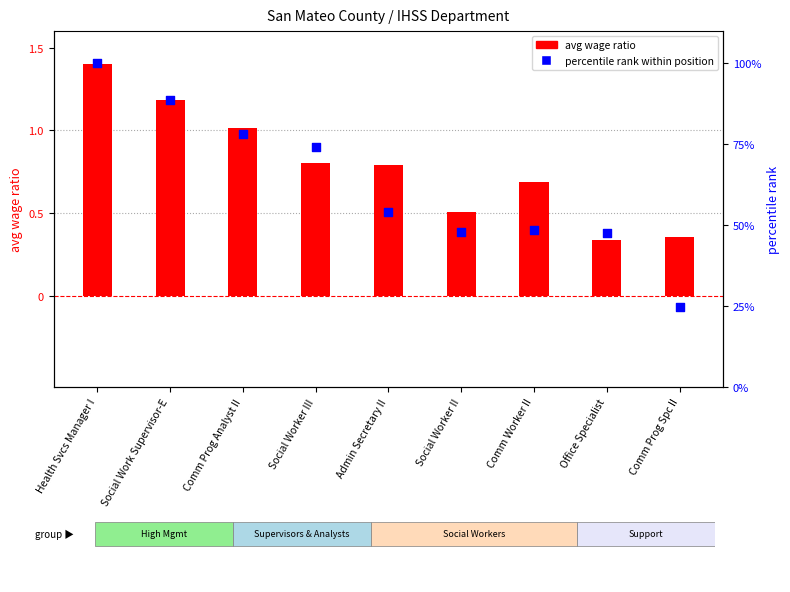

Which series has the largest Y range (max minus min)?

percentile rank within position